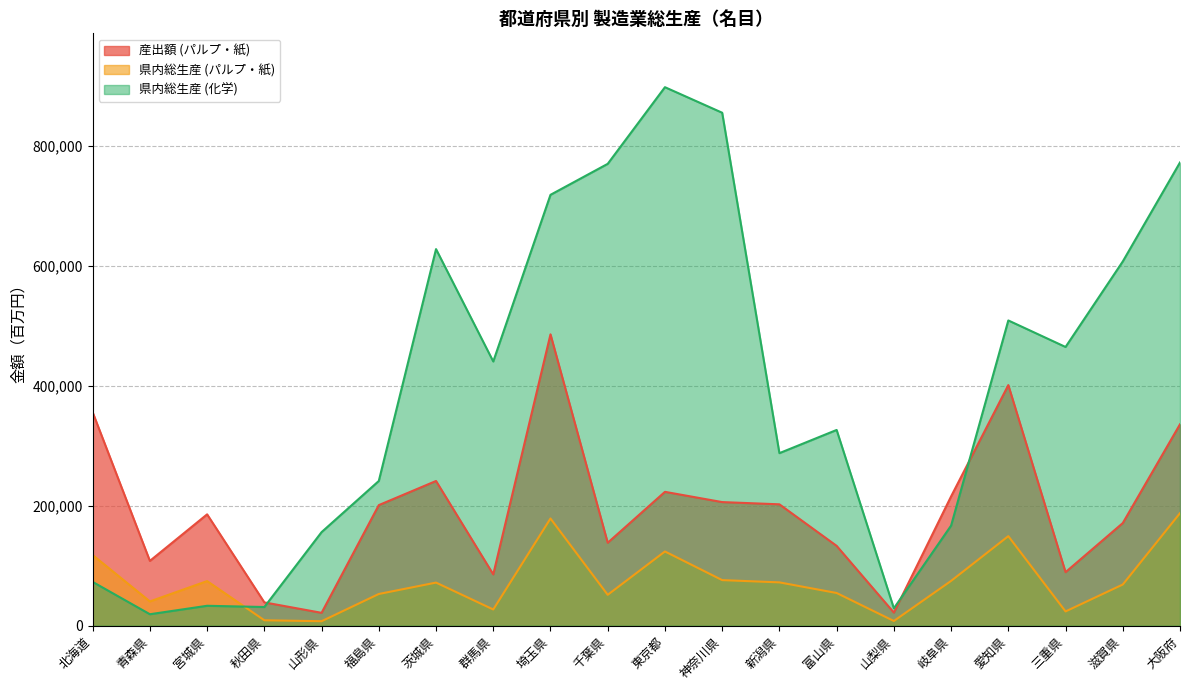

At how many categories does at least one series exceed 793081?

2